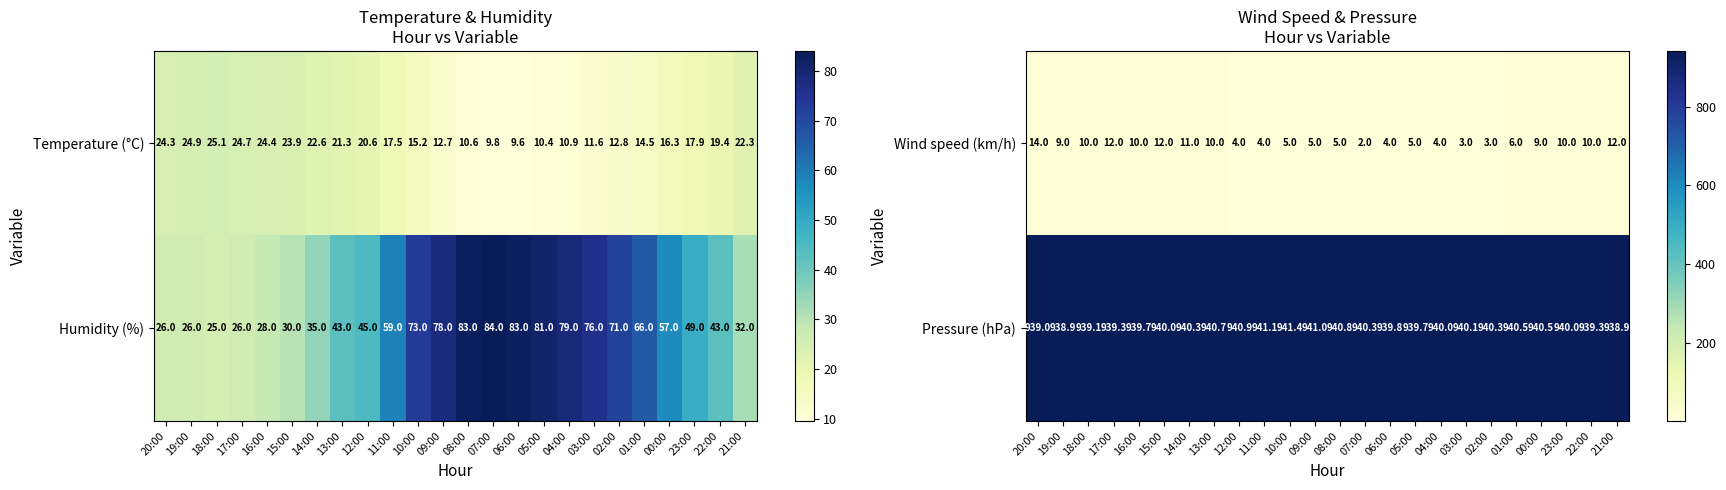

What is the approximate value of Wind speed (km/h) at 16:00?

10.0